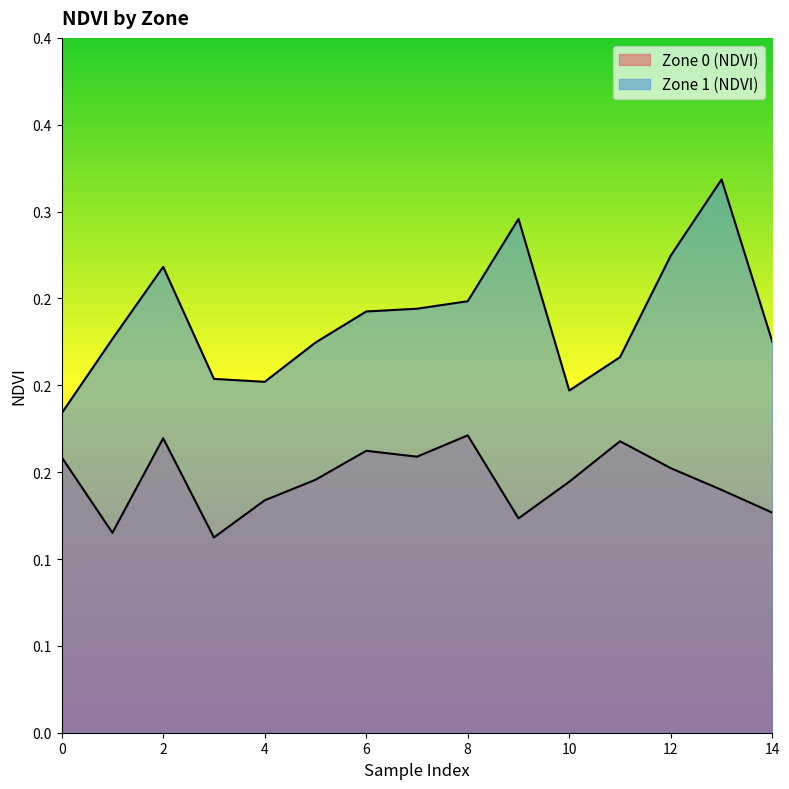

What is the total value across all series at 6?

0.4